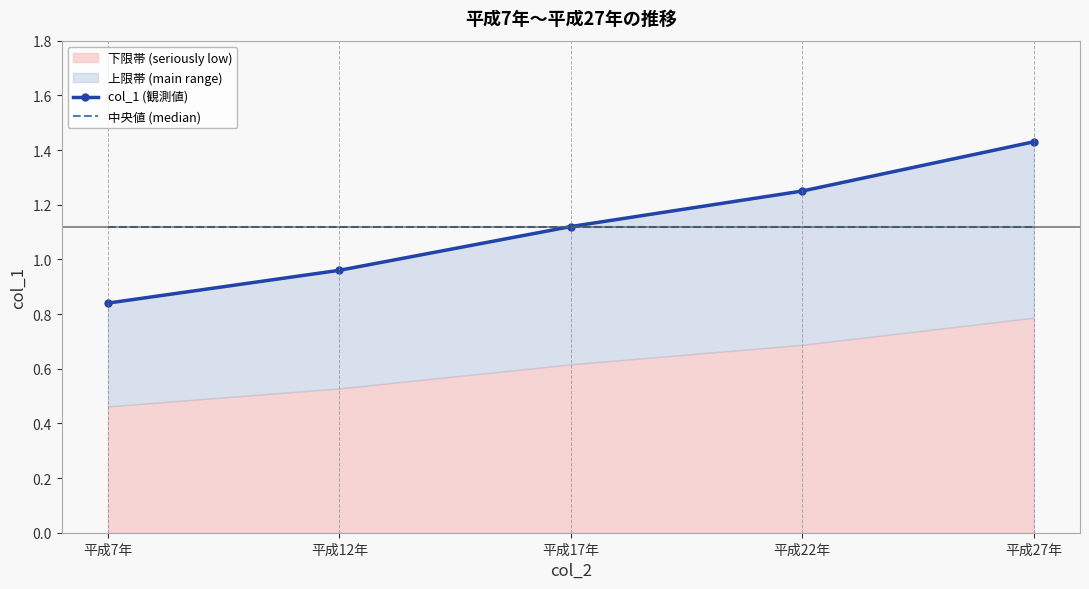

What is the minimum value shown in the chart?

0.8